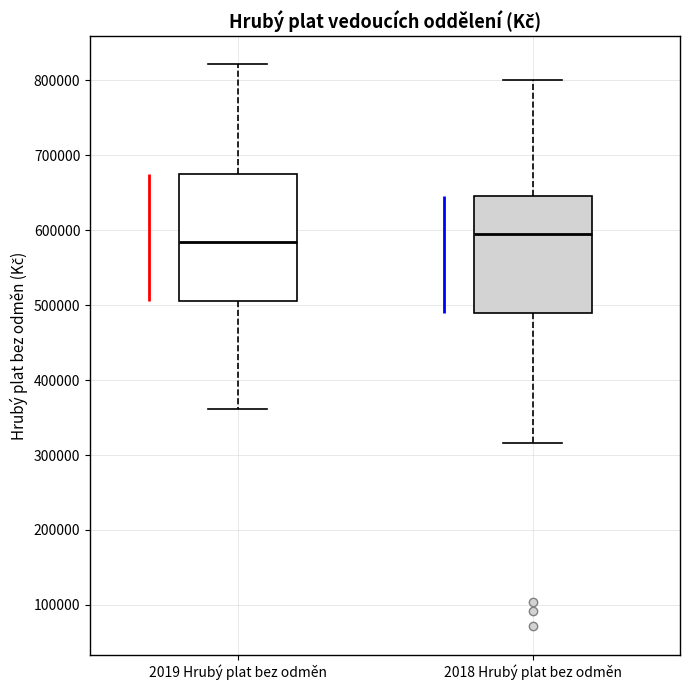

Where does the median line of the box for 2018 Hrubý plat bez odměn sit on the y-axis? The values are not printed on the chart, so give them approximately, as read against the axis.

600000